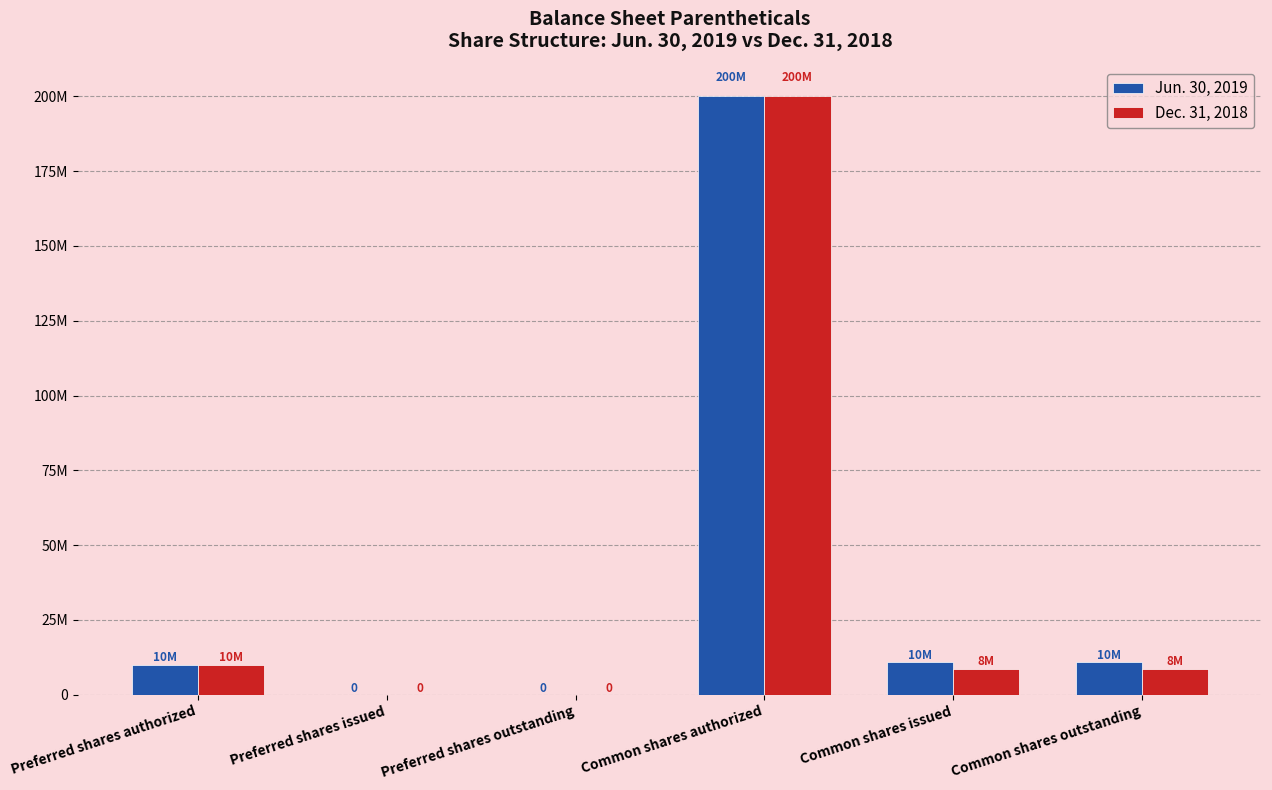

Are the bars horizontal?

No